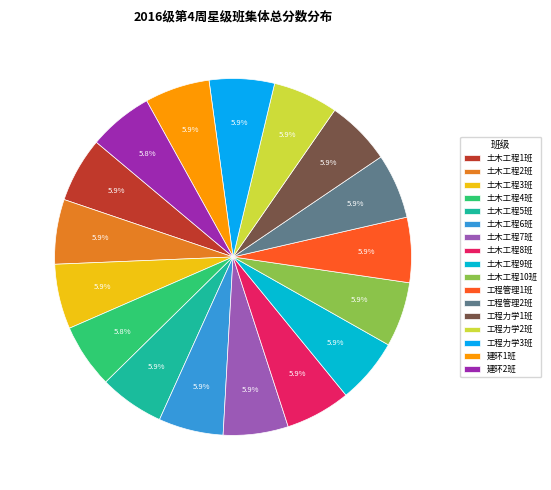

Is the sum of 工程管理1班 and 工程管理2班 greater than half?

No